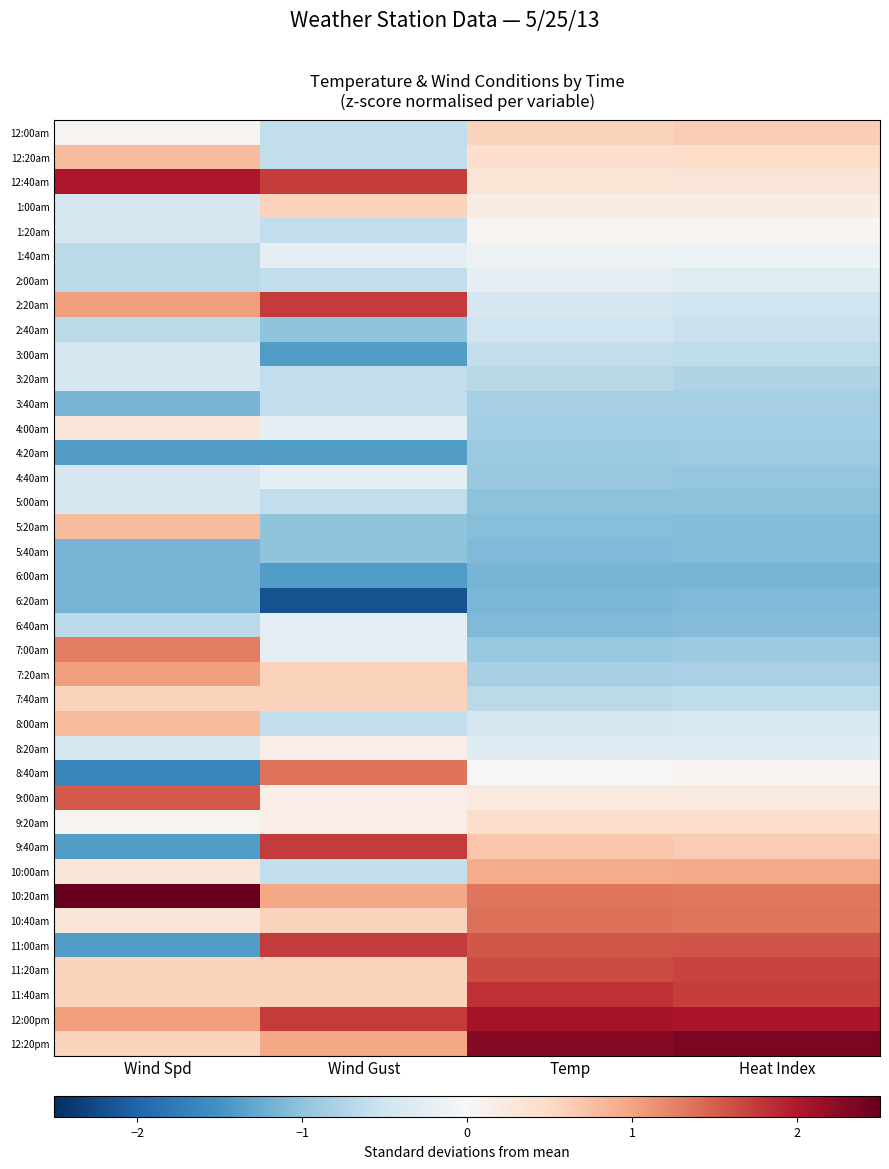

What is the maximum value shown in the chart?

2.5